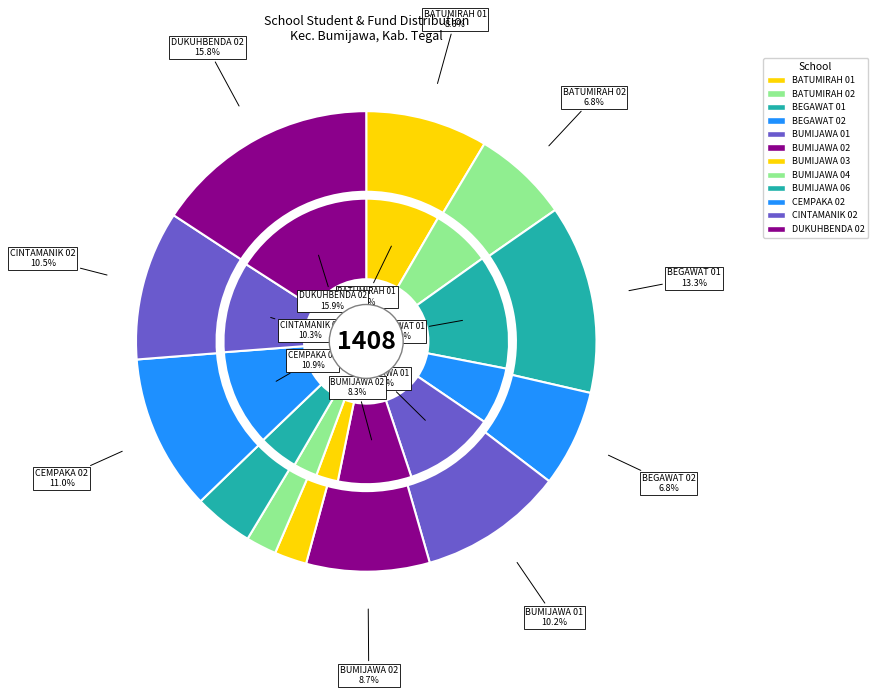

Which slice is the largest?

SD NEGERI DUKUHBENDA 02